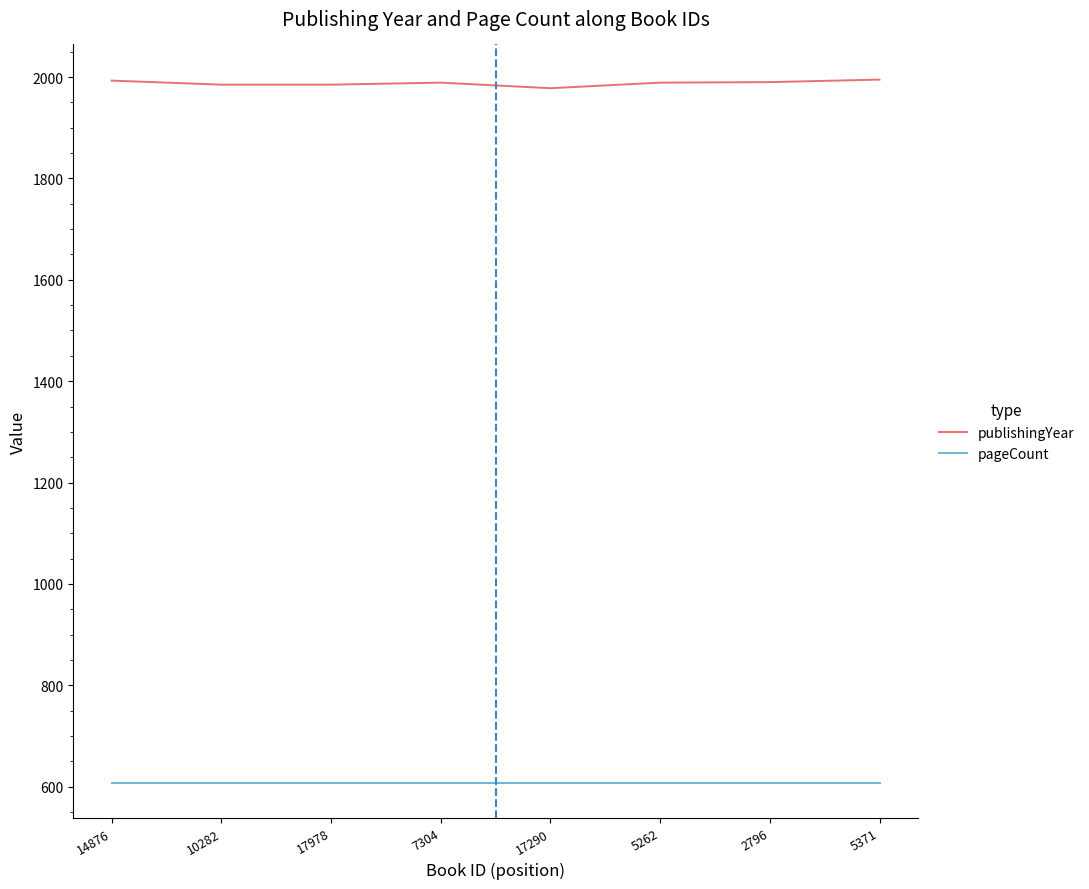

List the series in order of their overall mean, lowest first.

pageCount, publishingYear